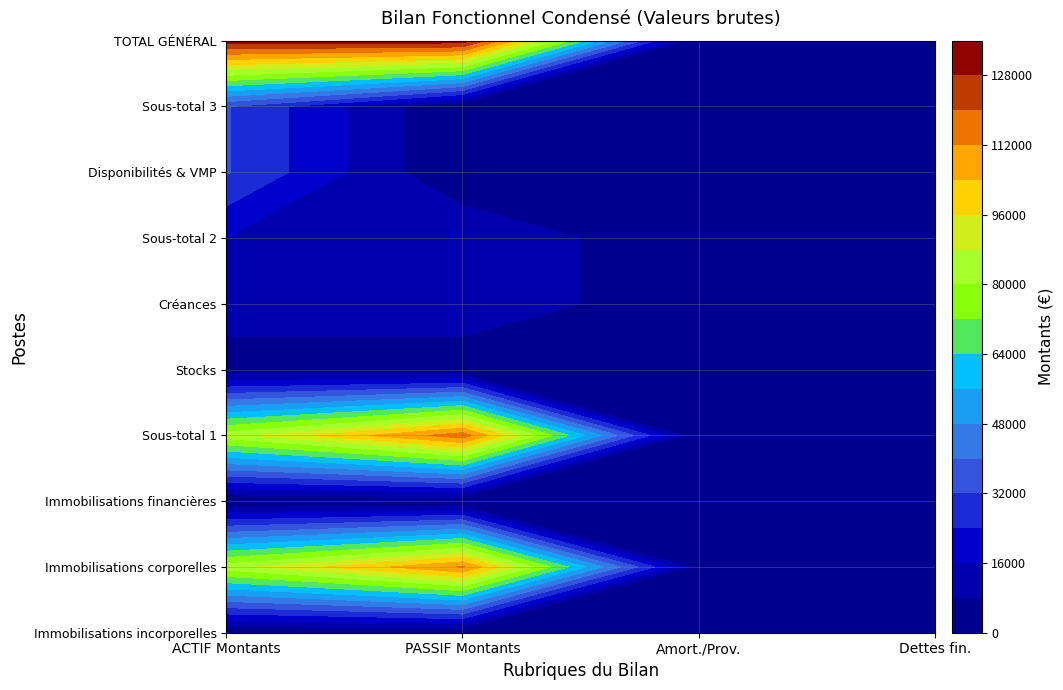

True or false: Disponibilités & VMP has a value of -12347.6 at 2.

False